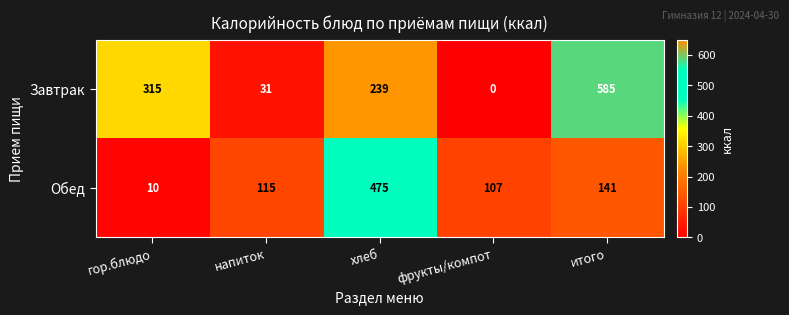

At how many categories does at least one series exceed 253?

3